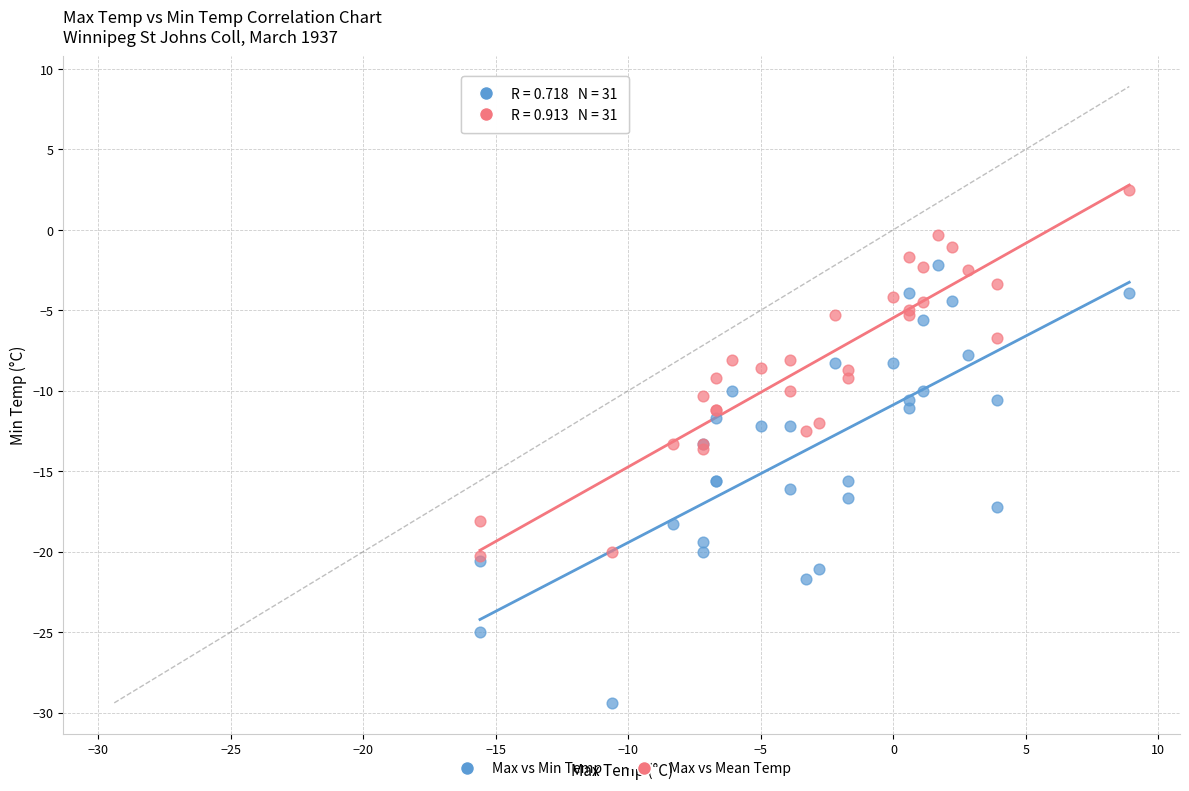

Which series contains the highest Y value?

Max vs Mean Temp